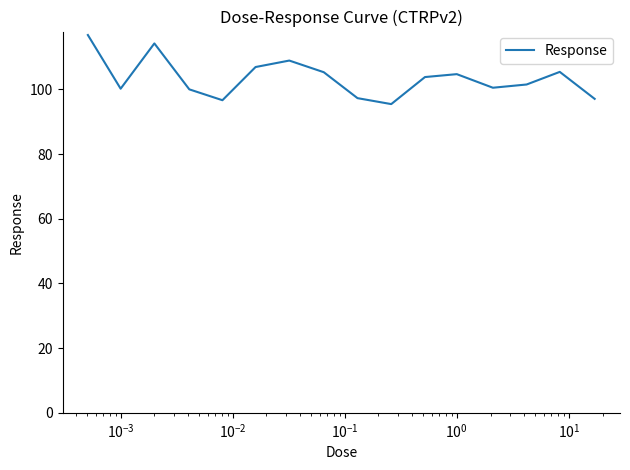

What is the difference between the maximum and minimum values?

21.4